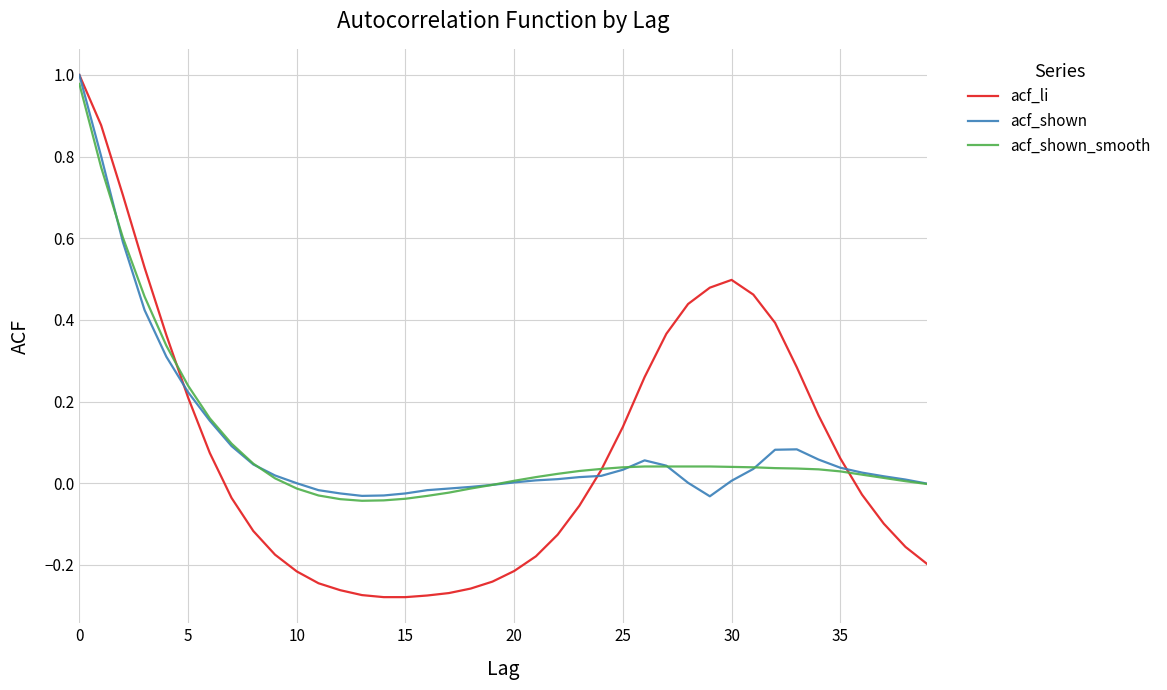

Which series has the largest range (max minus min)?

acf_li